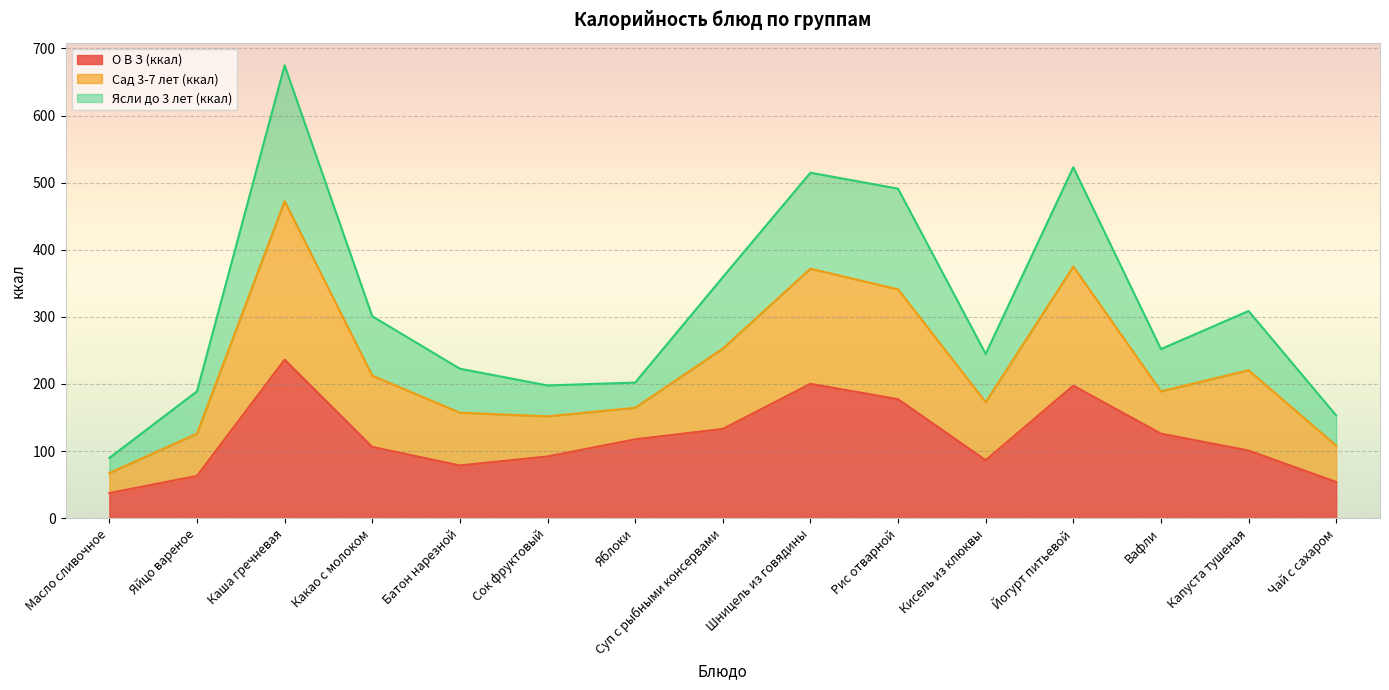

True or false: Сад 3-7 лет (ккал) and О В З (ккал) intersect in this chart.

False